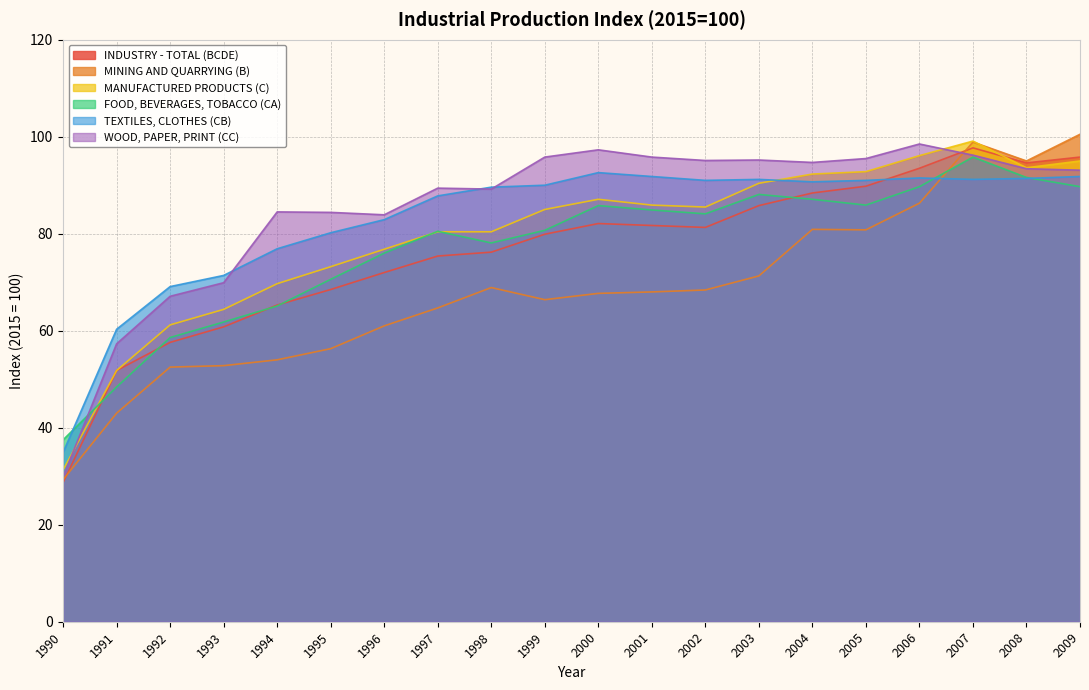

Does the chart have visible grid lines?

Yes